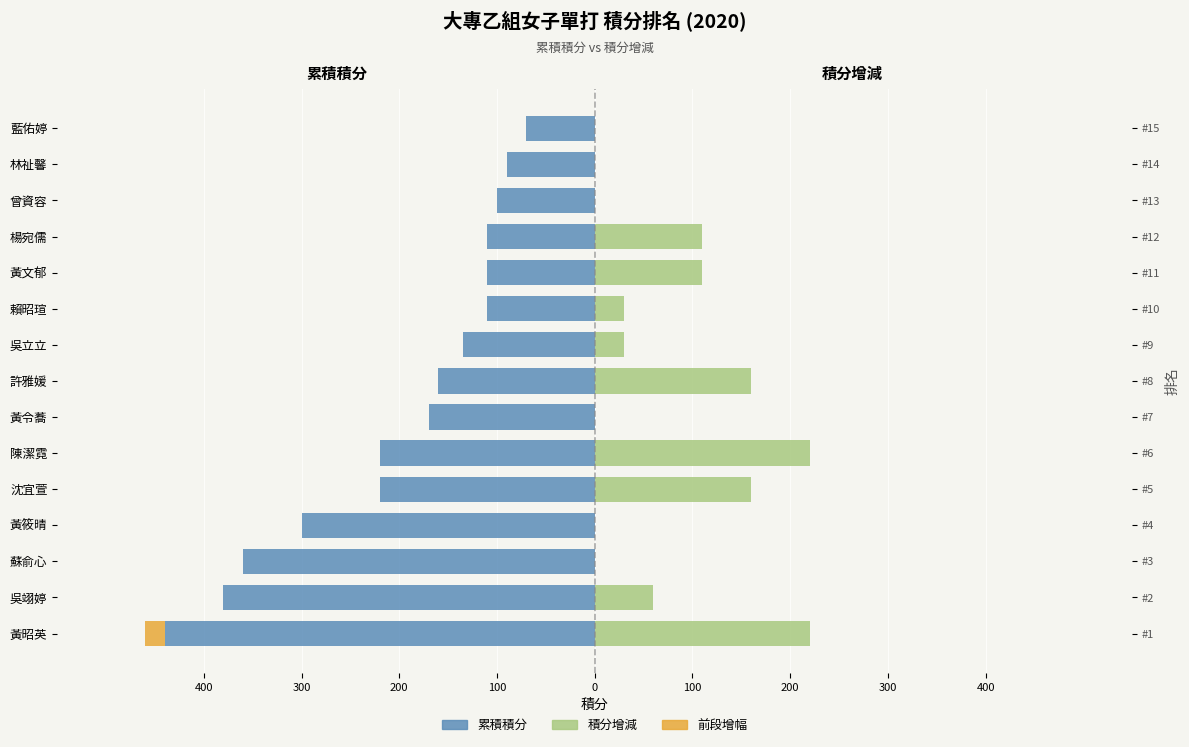

How many values in the 累積積分 series are below -160?

7